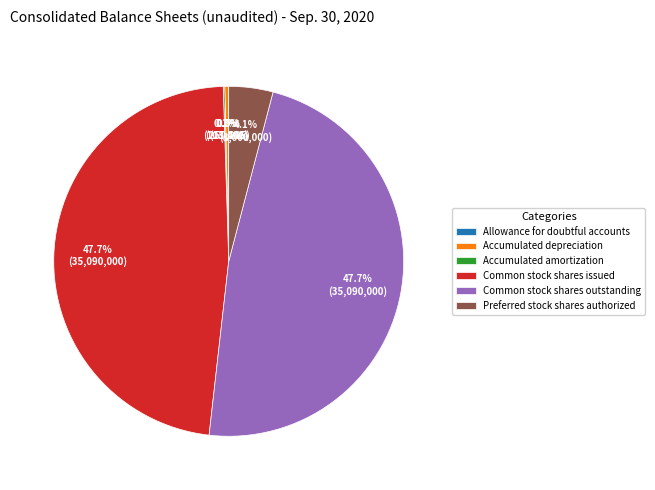

What is the ratio of the value at Common stock shares outstanding to the value at Accumulated depreciation?

140.2